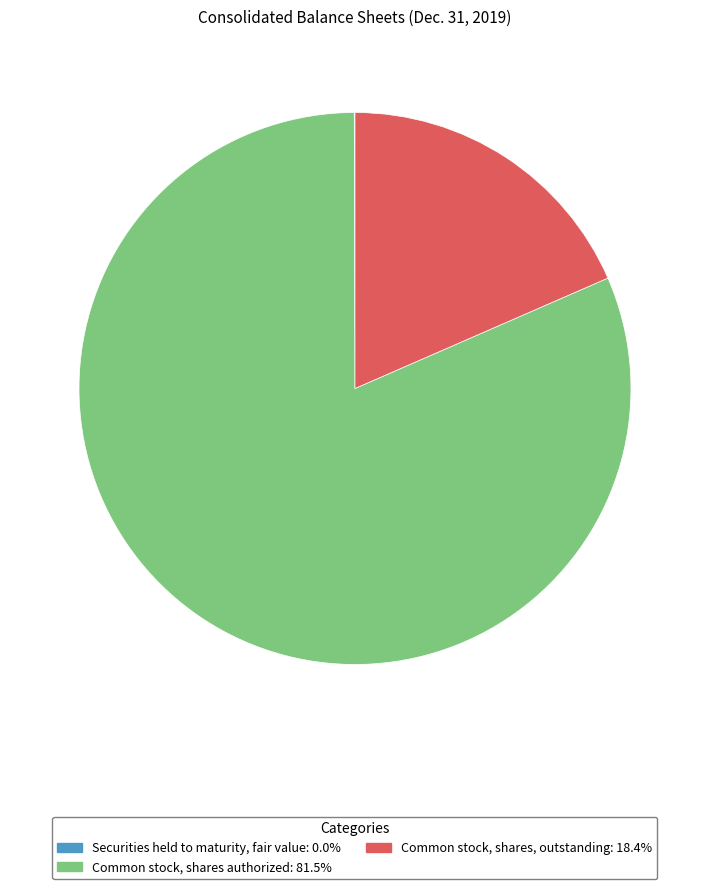

What is the largest slice in the pie chart?

Common stock, shares authorized